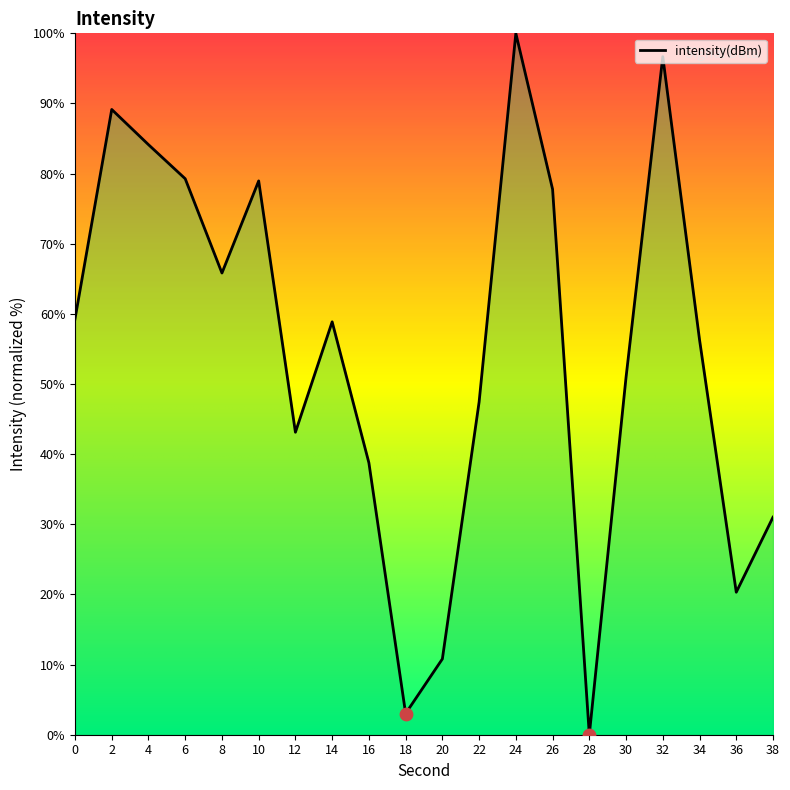

What is the change in value from 18 to 28?

-3.0